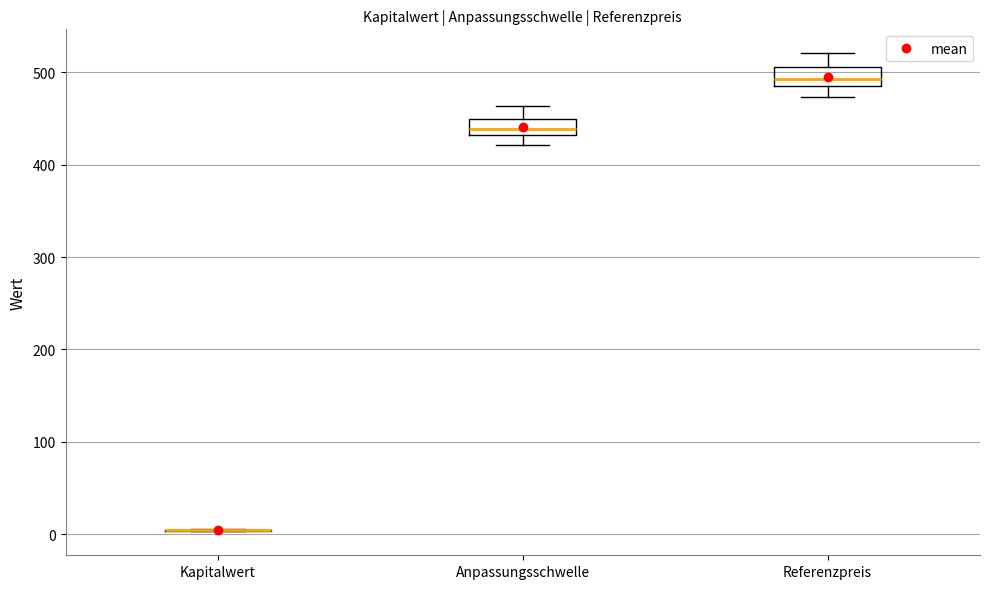

Reading left to right, transcribe this box plot: for each box, give where its median line is, the range the box spans, and where its two whiskers end, as read against the y-axis. The values are not printed on the chart, so give them approximately, as read against the axis.

Kapitalwert: box collapsed to a line at 0, whiskers 0 to 10
Anpassungsschwelle: median 440, box 430 to 450, whiskers 420 to 460
Referenzpreis: median 490, box 480 to 510, whiskers 470 to 520